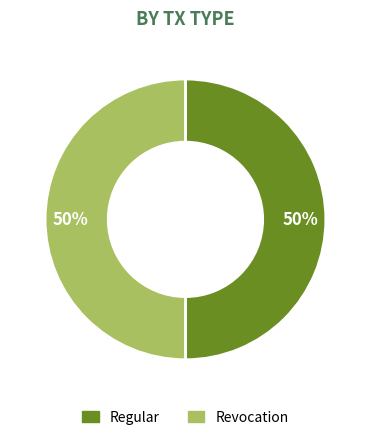

To the nearest percent, what is the average slice percentage?

50%